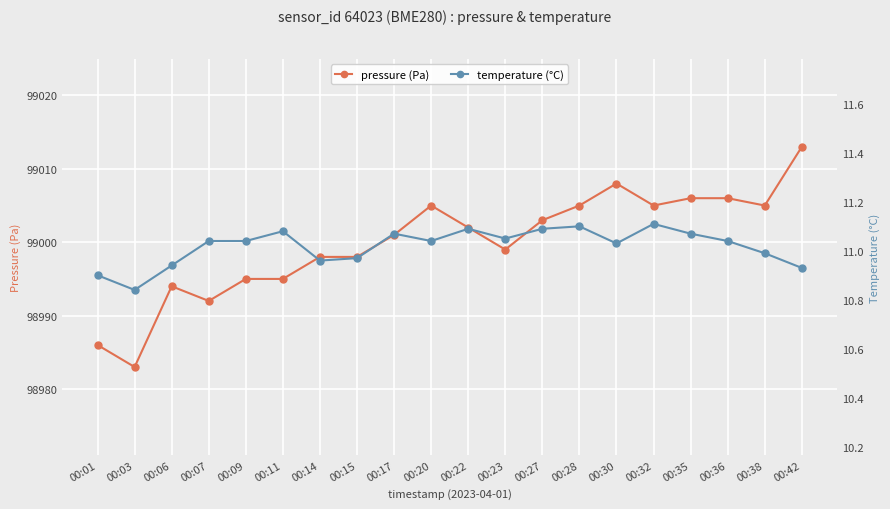

The pressure (Pa) series shows 165845 at 00:38. True or false?

False